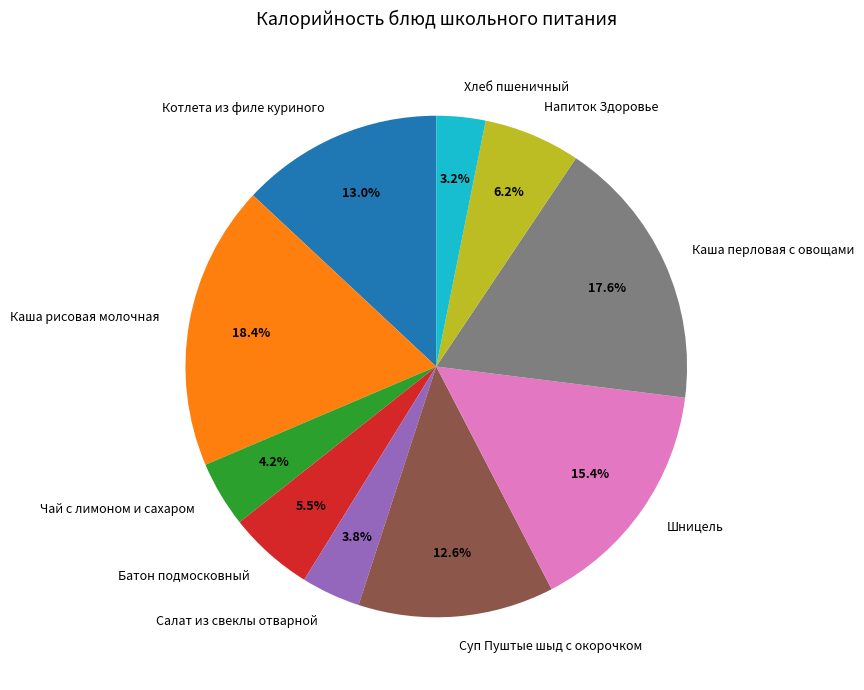

What percentage is the Хлеб пшеничный slice, to the nearest percent?

3%